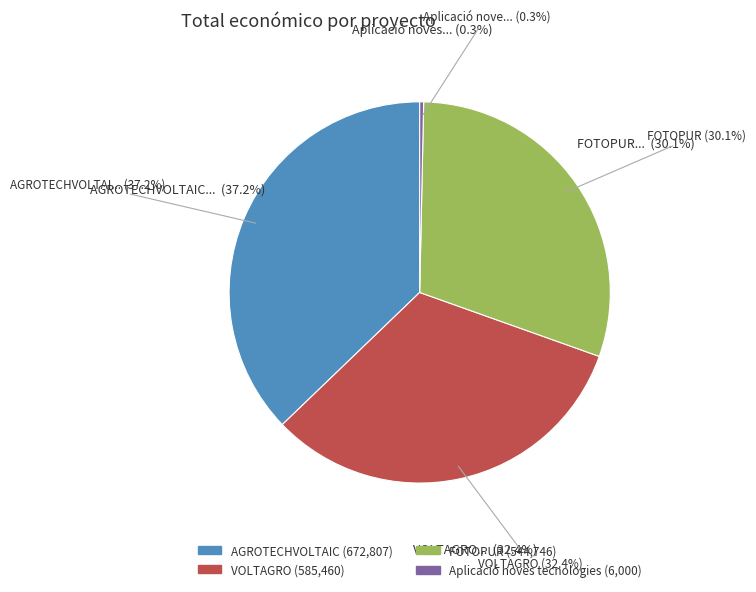

To the nearest percent, what is the difference between the largest and smallest slice percentages?

37%